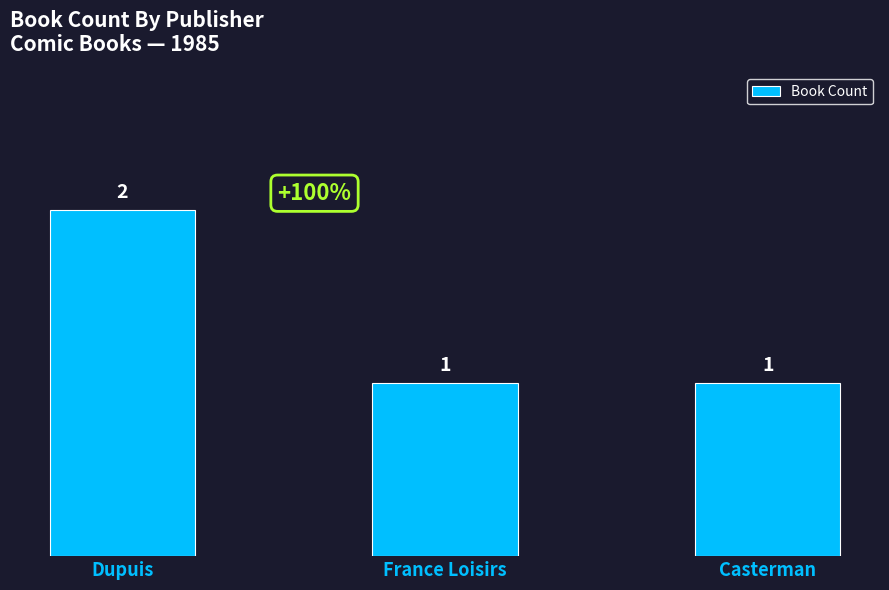

Which category has the highest value across all series?

Dupuis